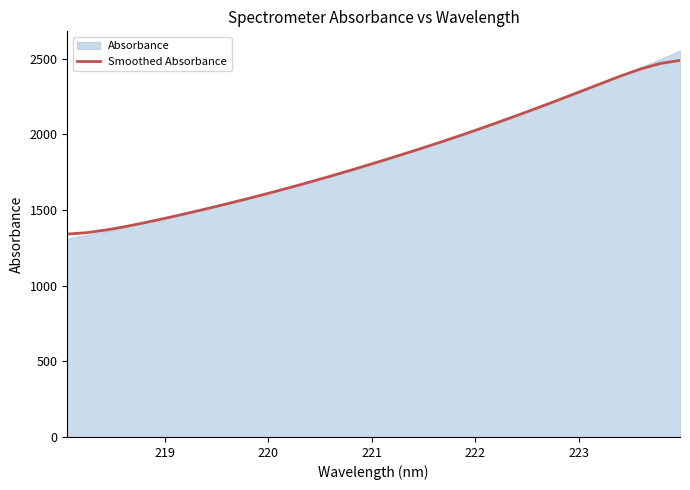

What is the highest value of the Smoothed Absorbance series?

2488.7